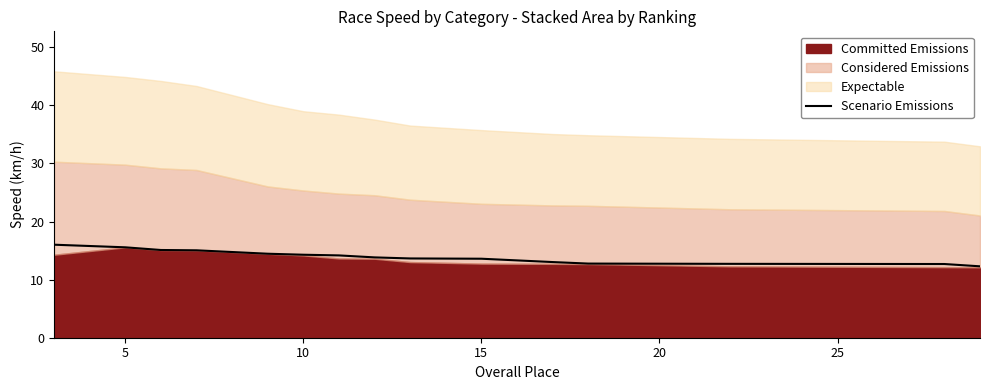

The Scenario Emissions series shows 15.6 at 5. True or false?

True